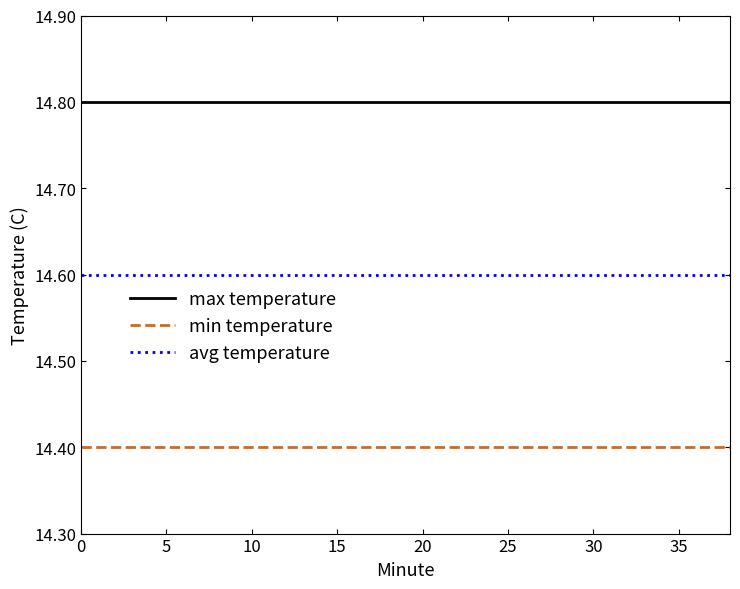

Reading left to right, list all the values displayed in this chart.

max temperature: 14.8	14.8	14.8	14.8	14.8	14.8	14.8	14.8	14.8	14.8	14.8	14.8	14.8	14.8	14.8	14.8	14.8	14.8	14.8	14.8
min temperature: 14.4	14.4	14.4	14.4	14.4	14.4	14.4	14.4	14.4	14.4	14.4	14.4	14.4	14.4	14.4	14.4	14.4	14.4	14.4	14.4
avg temperature: 14.6	14.6	14.6	14.6	14.6	14.6	14.6	14.6	14.6	14.6	14.6	14.6	14.6	14.6	14.6	14.6	14.6	14.6	14.6	14.6